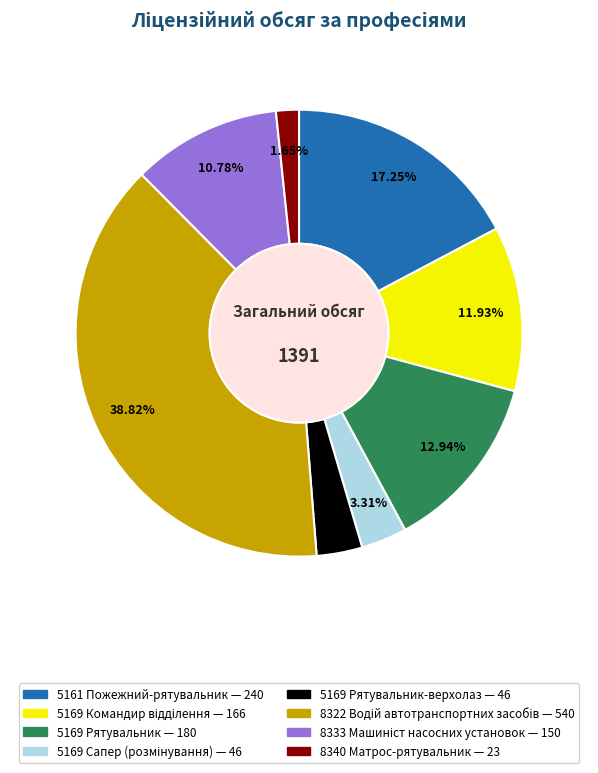

Is there any slice that represents more than half of the pie?

No